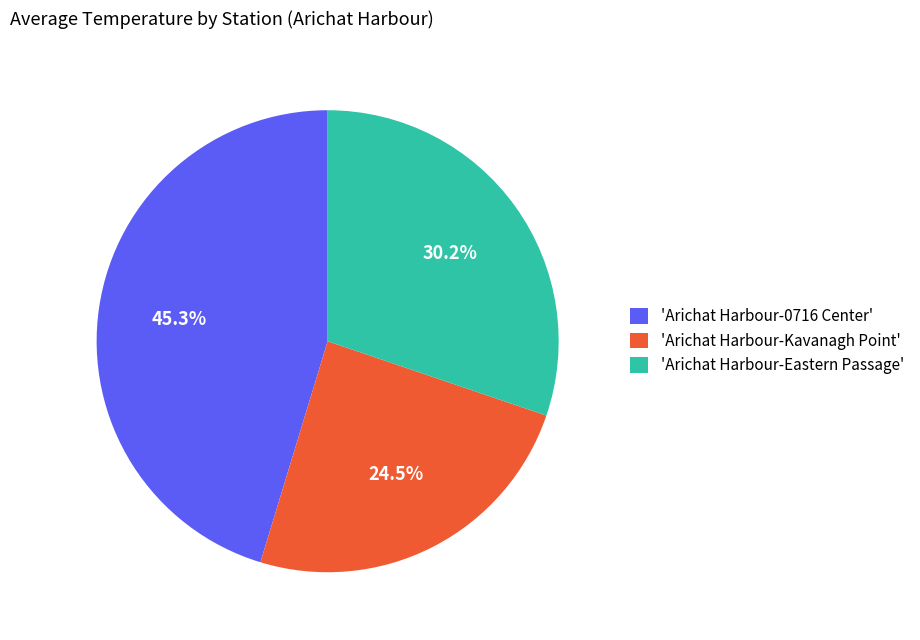

Does any single category account for the majority?

No